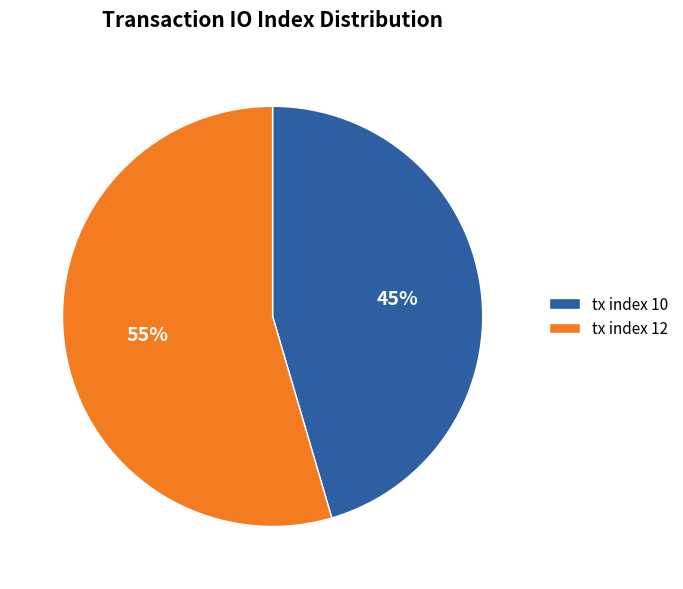

To the nearest percent, what percentage of the pie is tx index 10?

45%